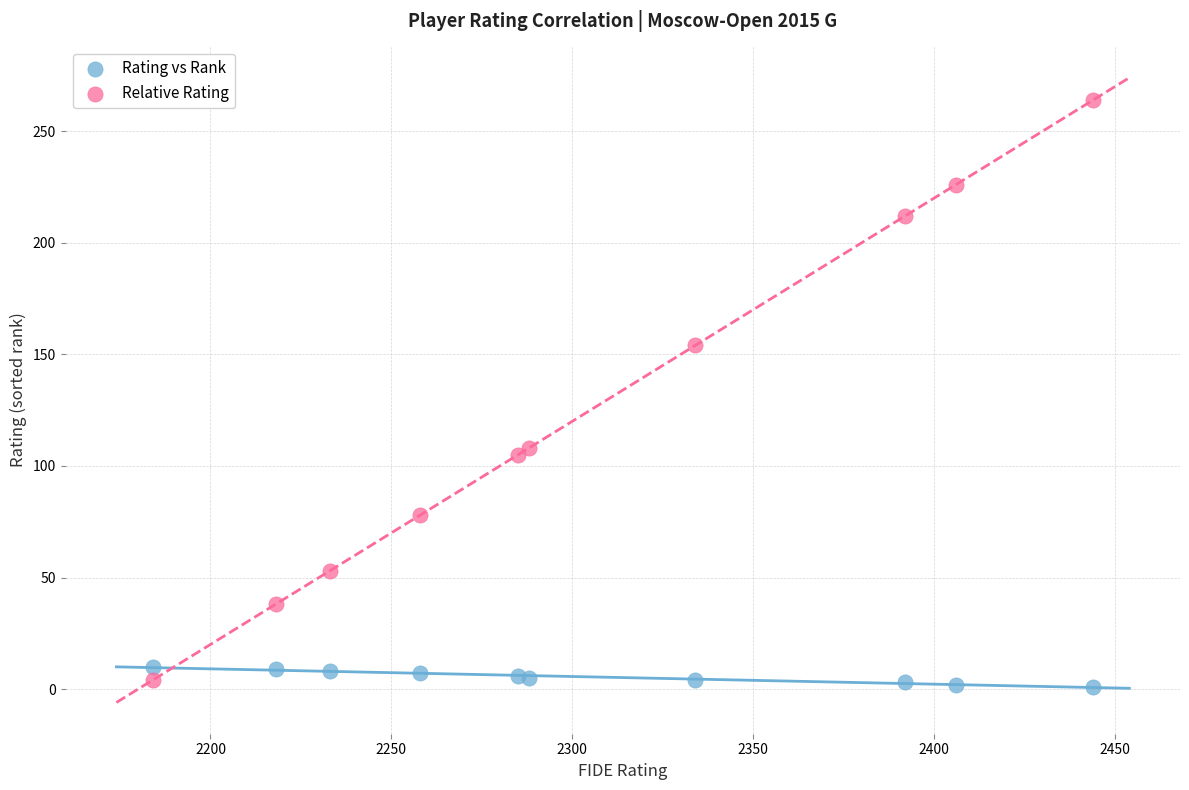

Which series contains the highest Y value?

Relative Rating